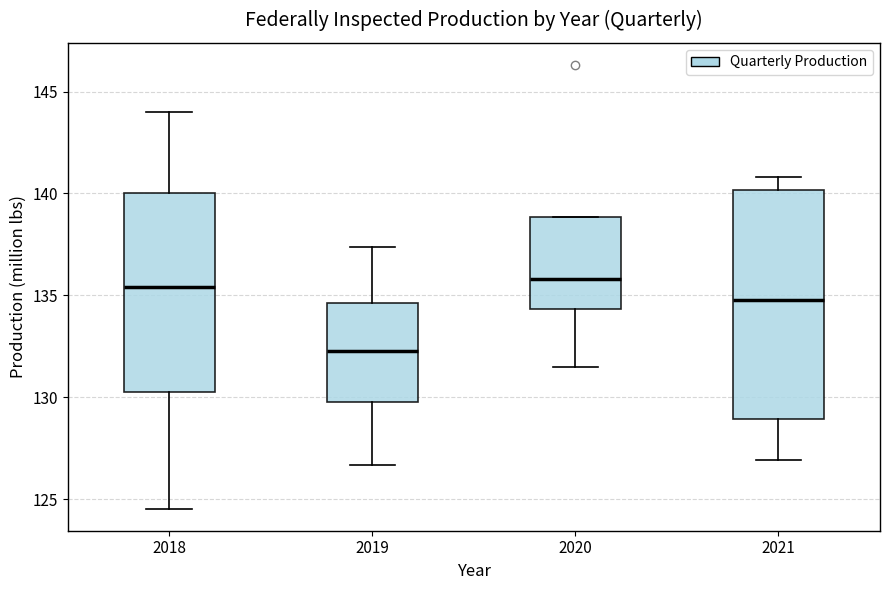

Reading left to right, read every box against the y-axis: the position of its median line, the range the box covers, and the ends of its whiskers. The values are not printed on the chart, so give them approximately, as read against the axis.

2018: median 135.5, box 130.0 to 140.0, whiskers 124.5 to 144.0
2019: median 132.0, box 130.0 to 134.5, whiskers 126.5 to 137.5
2020: median 136.0, box 134.5 to 139.0, whiskers 131.5 to 139.0
2021: median 135.0, box 129.0 to 140.0, whiskers 127.0 to 141.0